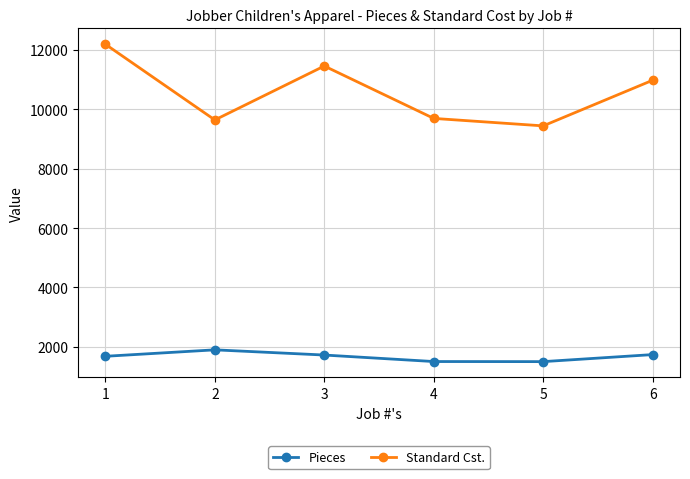

At which label does Standard Cst. reach its minimum?

5